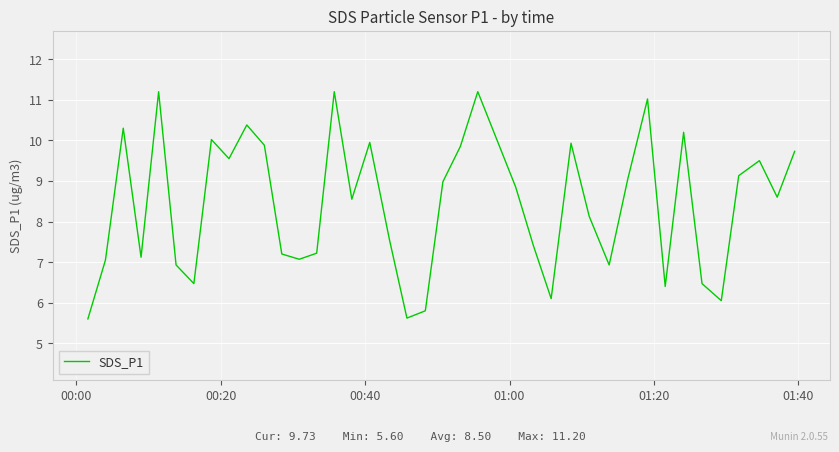

What is the difference between the maximum and minimum values?

5.6